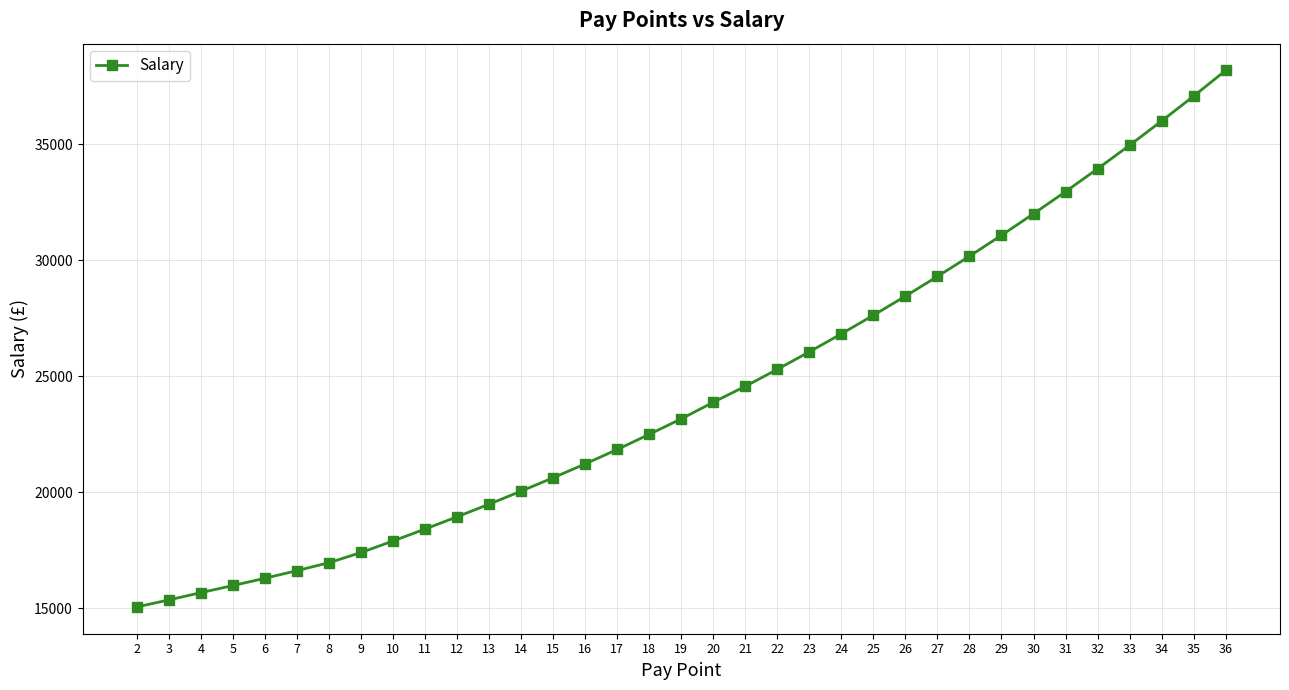

List the labels in order of value, smallest first.

2, 3, 4, 5, 6, 7, 8, 9, 10, 11, 12, 13, 14, 15, 16, 17, 18, 19, 20, 21, 22, 23, 24, 25, 26, 27, 28, 29, 30, 31, 32, 33, 34, 35, 36